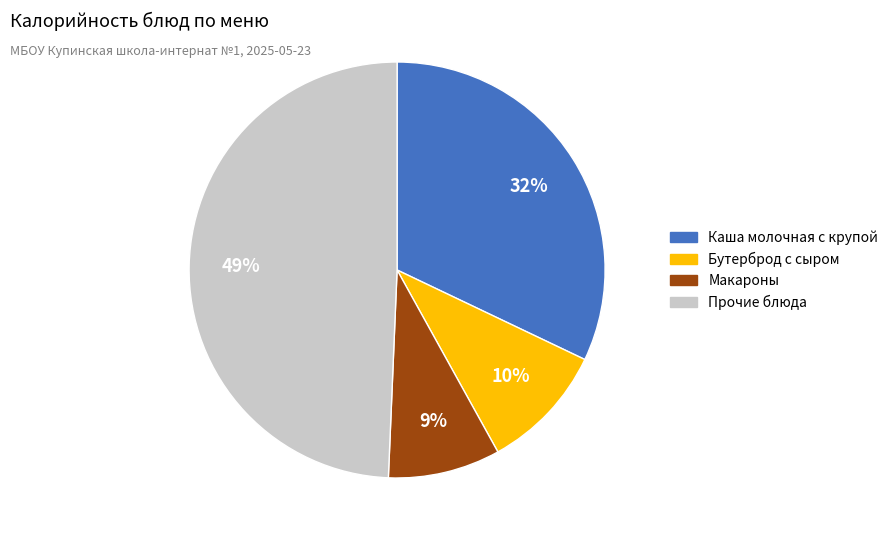

Does any single category account for the majority?

No